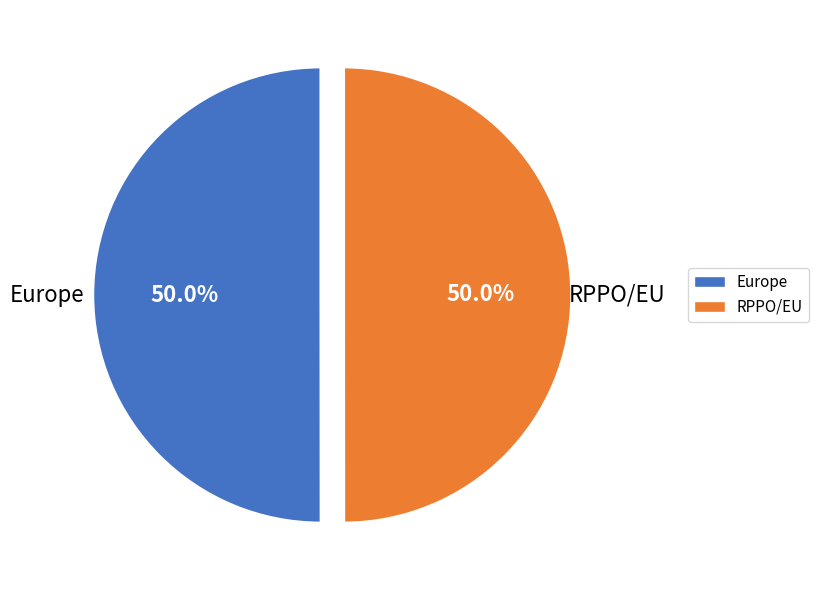

What is the total percentage of Europe and RPPO/EU?

100.0%